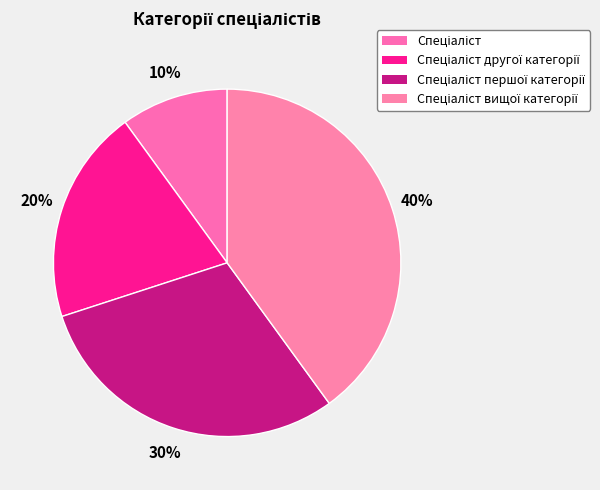

Does Спеціаліст represent more than half of the total?

No